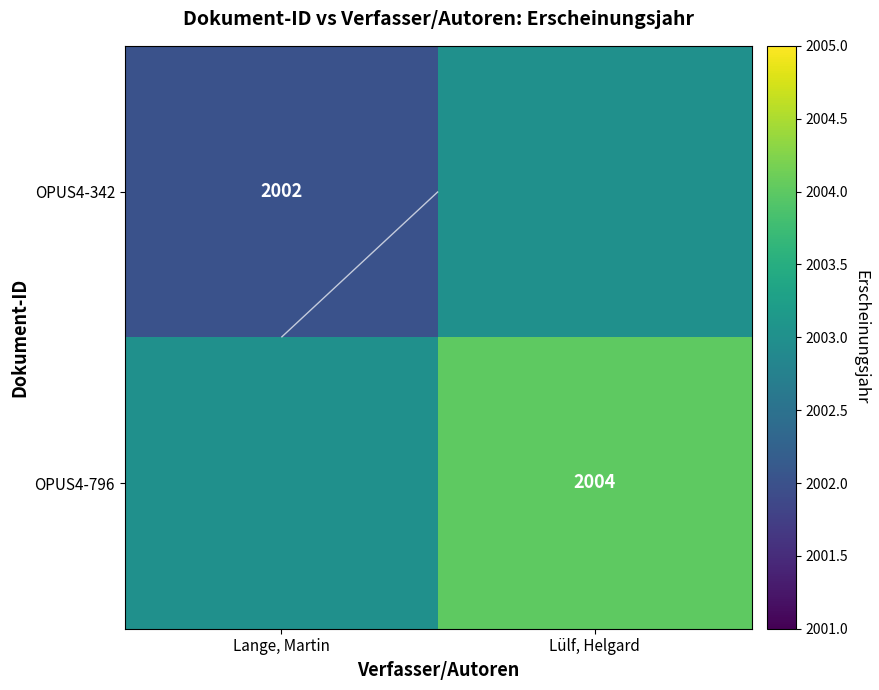

At which category is the sum across all series the highest?

Lülf, Helgard